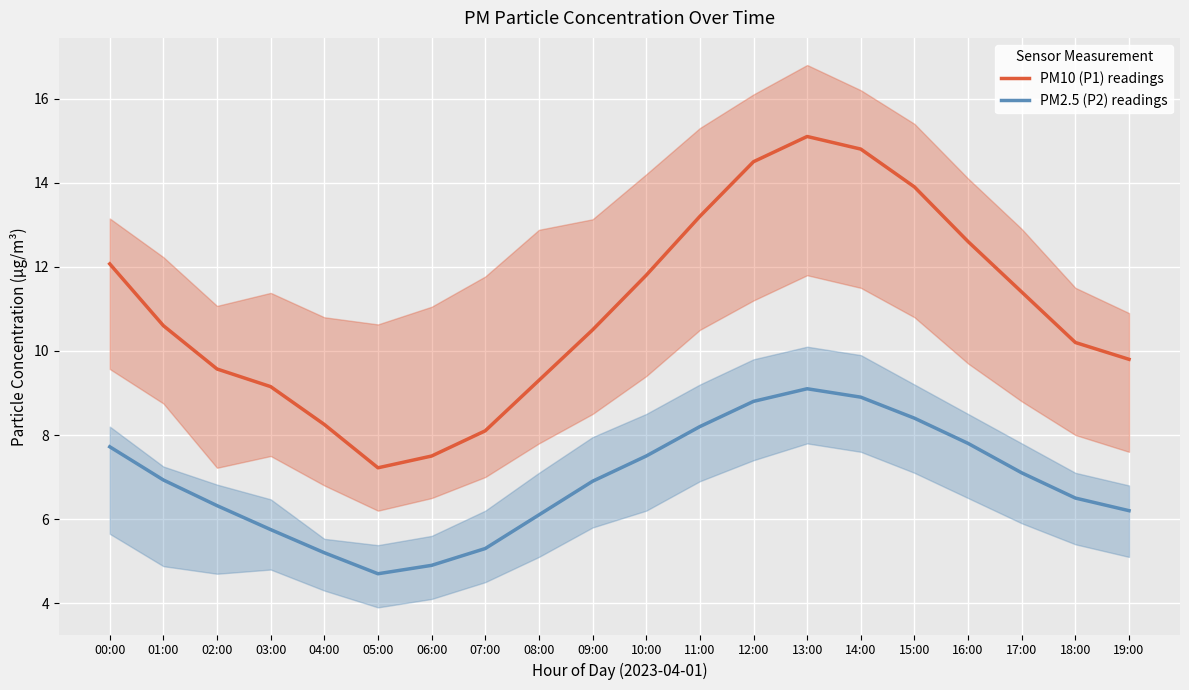

True or false: PM2.5 (P2) readings and PM10 (P1) readings cross at least once.

False